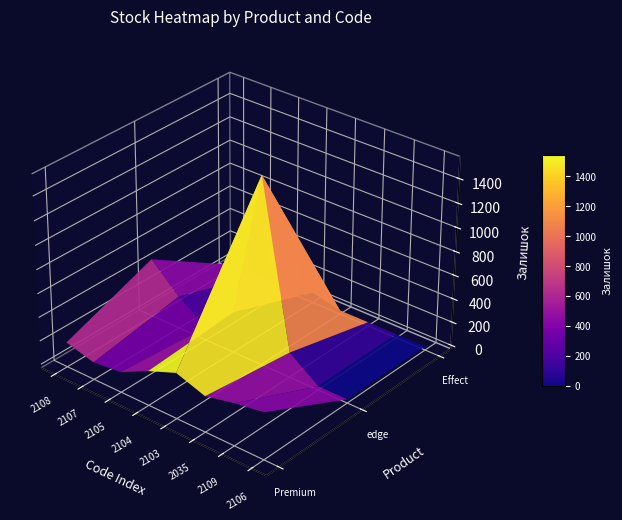

How many data points in Alvic Pearl Effect edge are above 242?

3